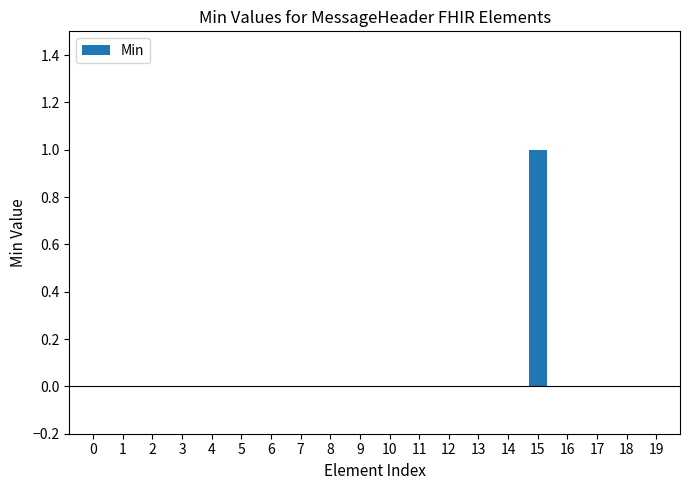

At which category does the chart reach its peak across all series?

15